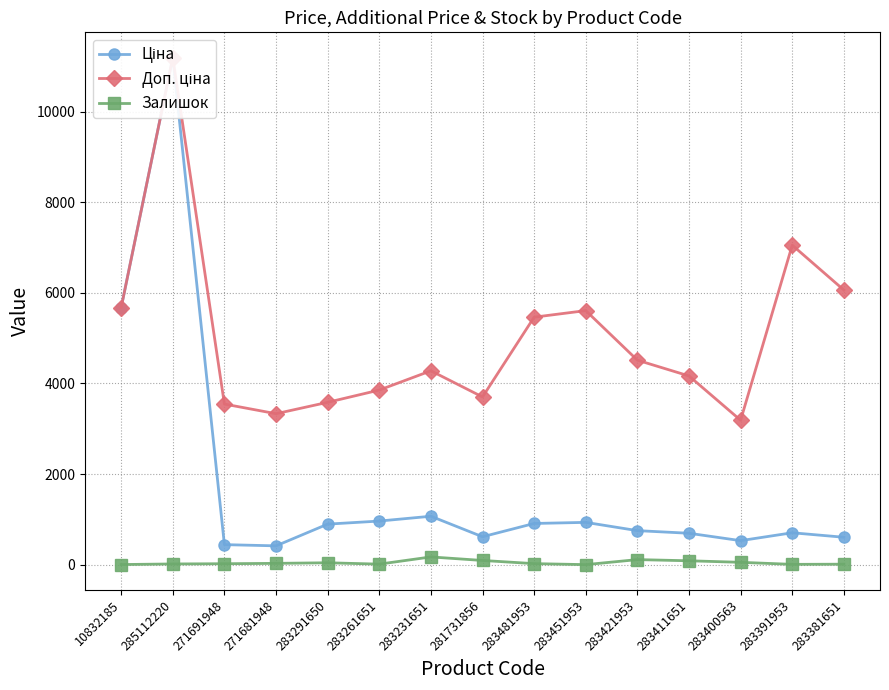

At which category is the sum across all series the highest?

285112220